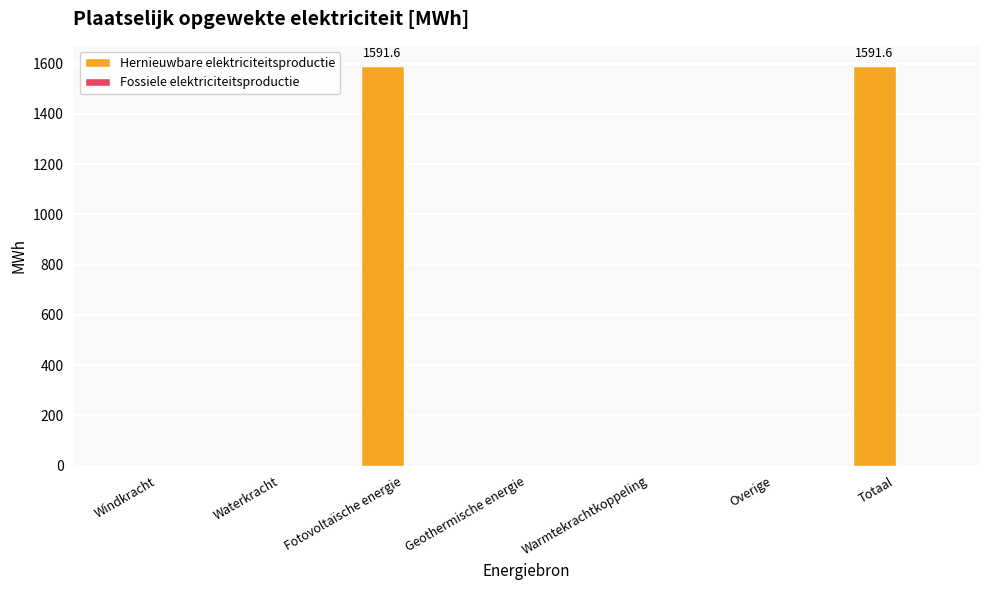

The chart shows a value of -1102.1 at Geothermische energie. True or false?

False